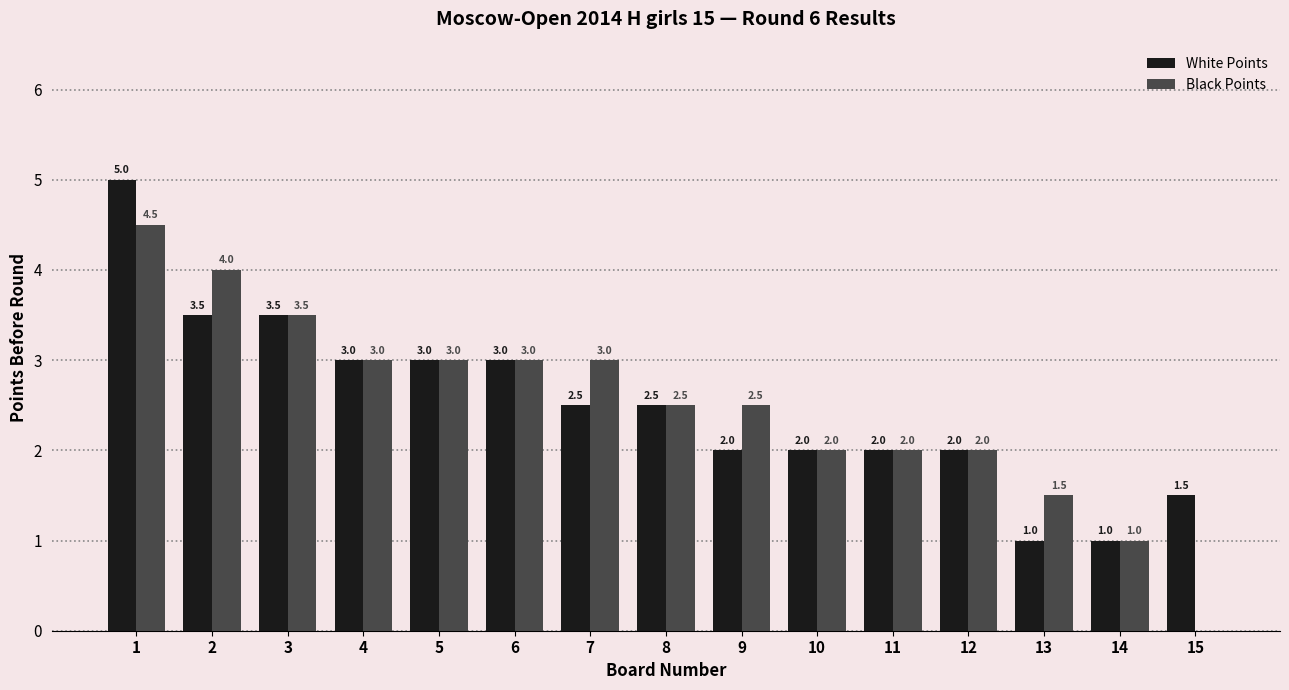

Count the White Points values in the range 2 to 3.

9